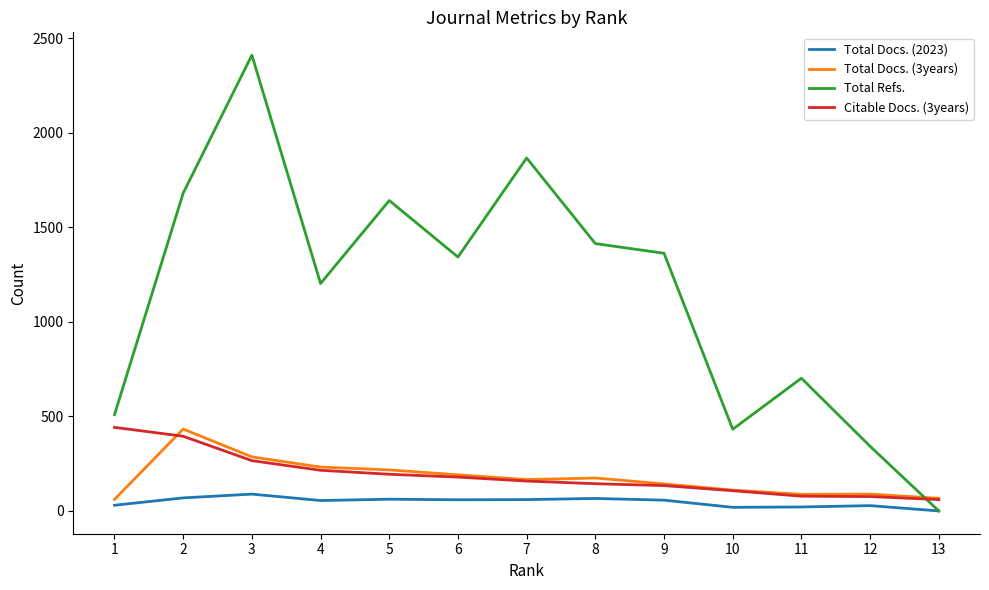

Between 2 and 13, which series saw the biggest shift?

Total Refs.